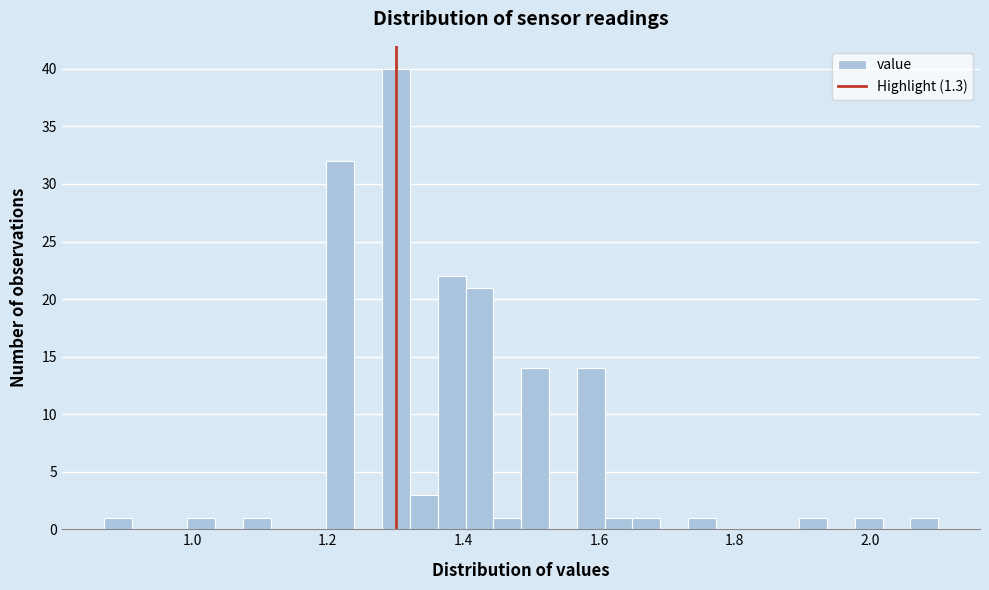

Around what value on the x-axis is the tallest bar? Give the approximate position of its centre, as read against the axis.

1.30